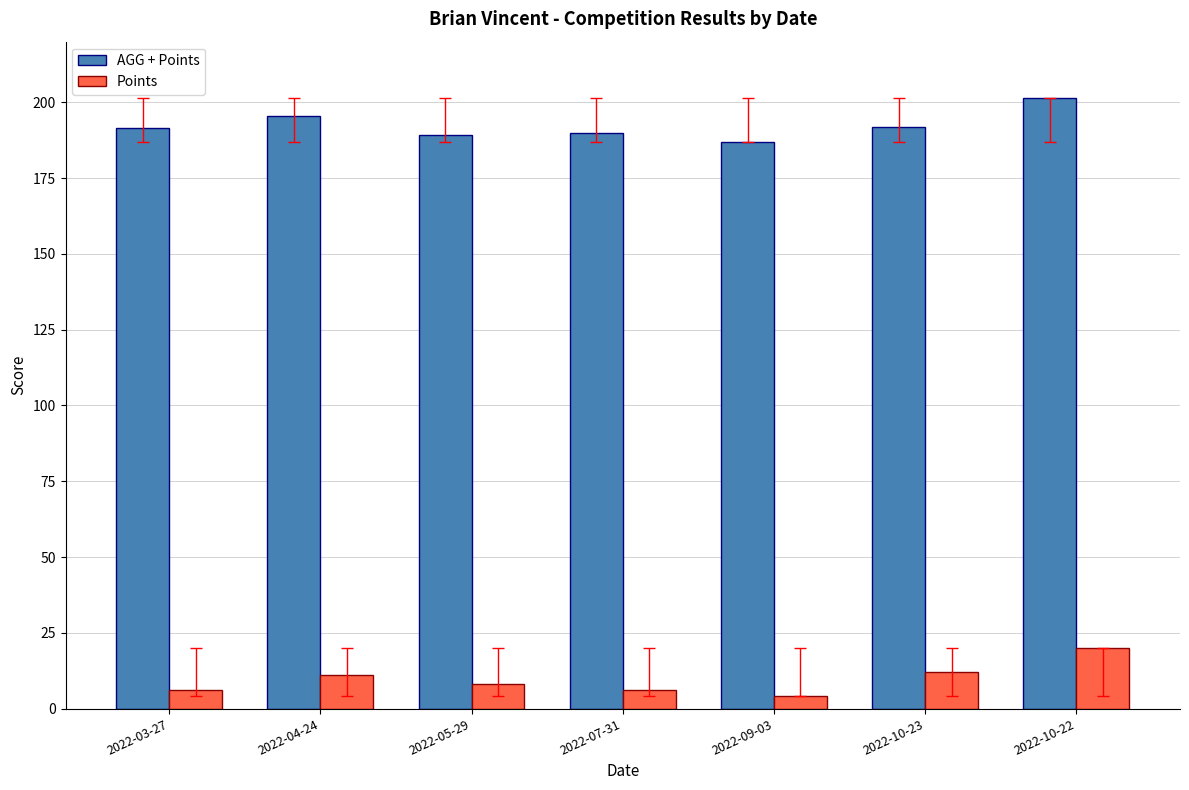

Which series has the largest total across all categories?

AGG + Points